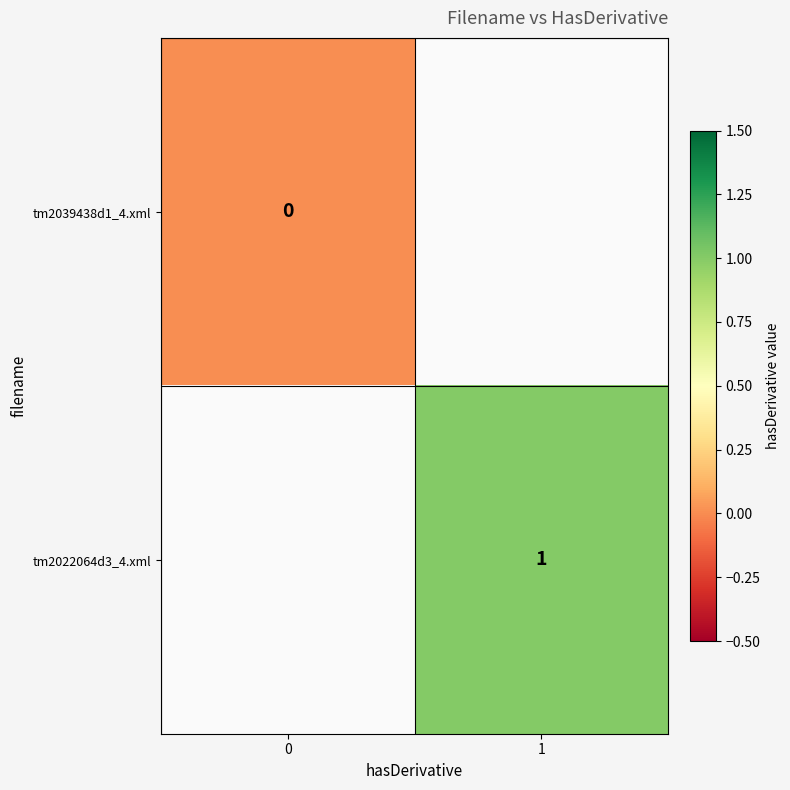

Is it true that tm2022064d3_4.xml equals 1 at 1?

True